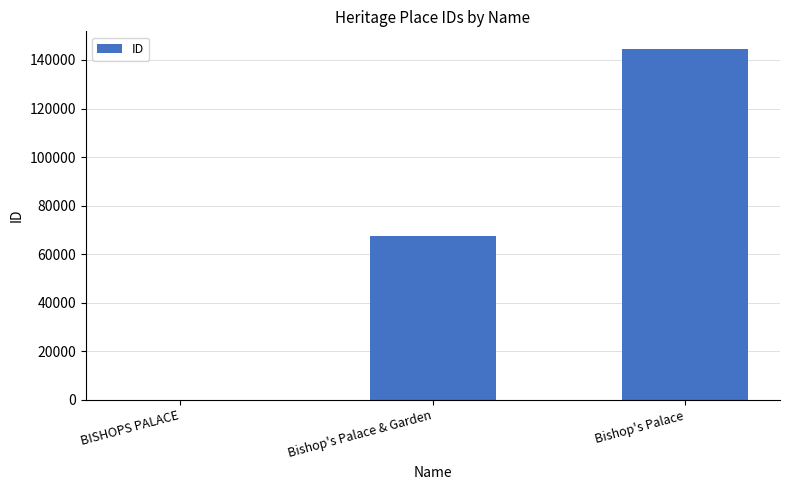

Where is the data nearest to the value 72325?

Bishop's Palace & Garden